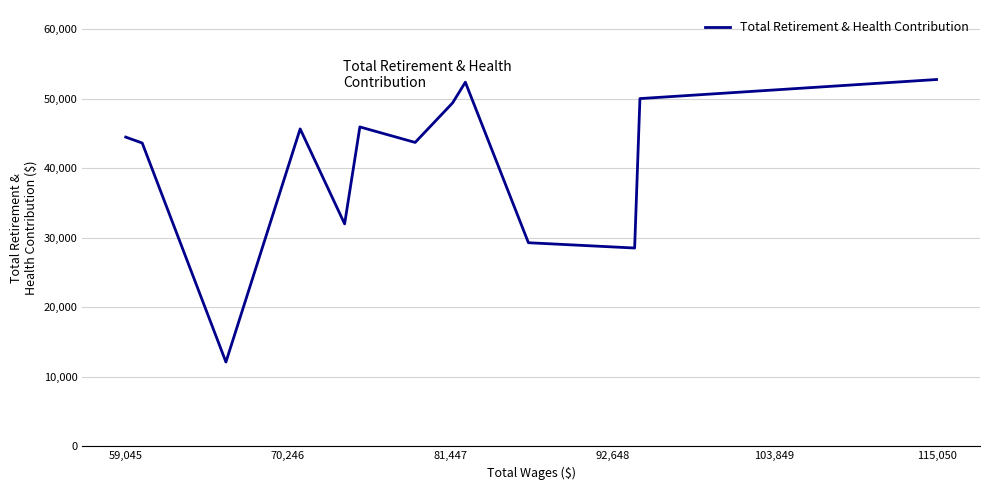

What is the difference between the maximum and minimum values?

40642